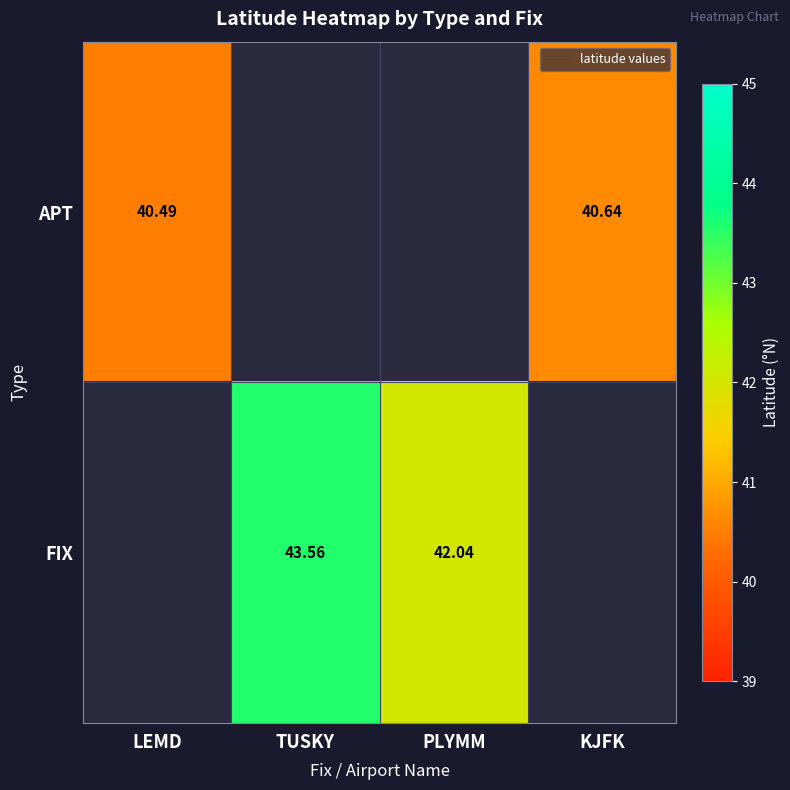

Count the number of data series in this chart.

2